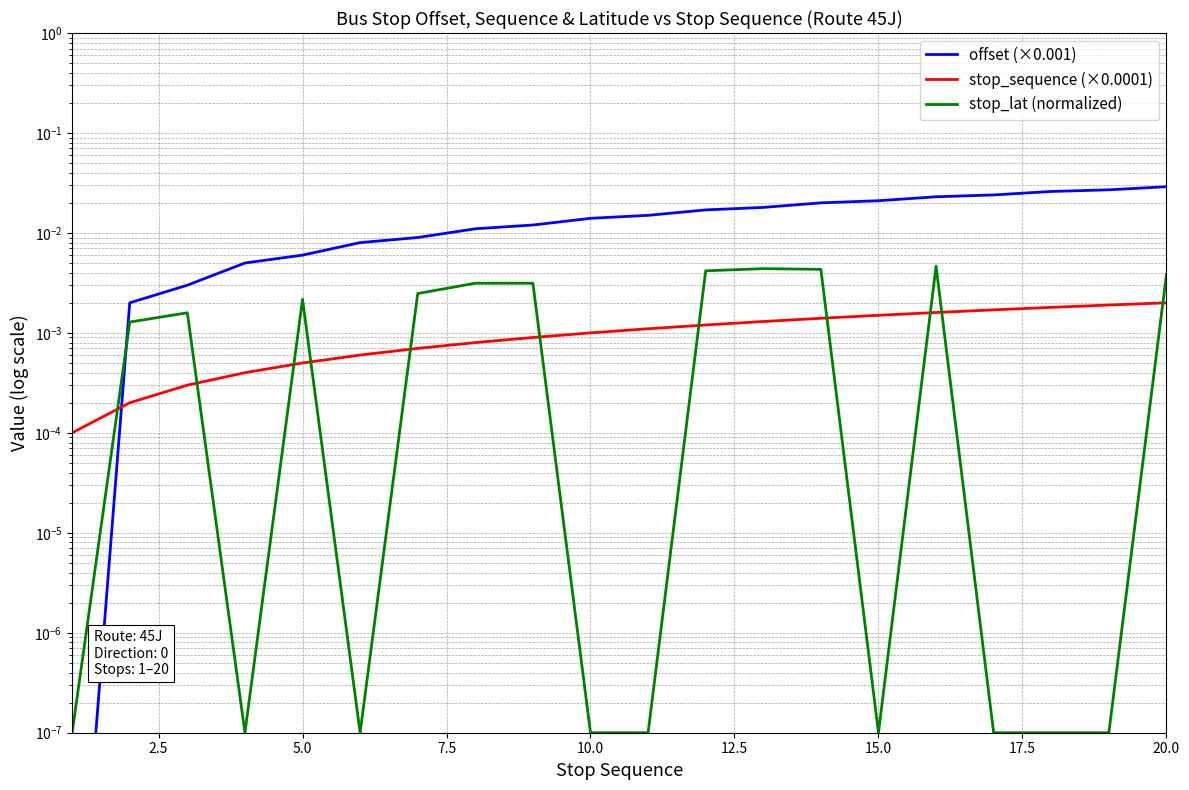

How many lines are shown in the chart?

3